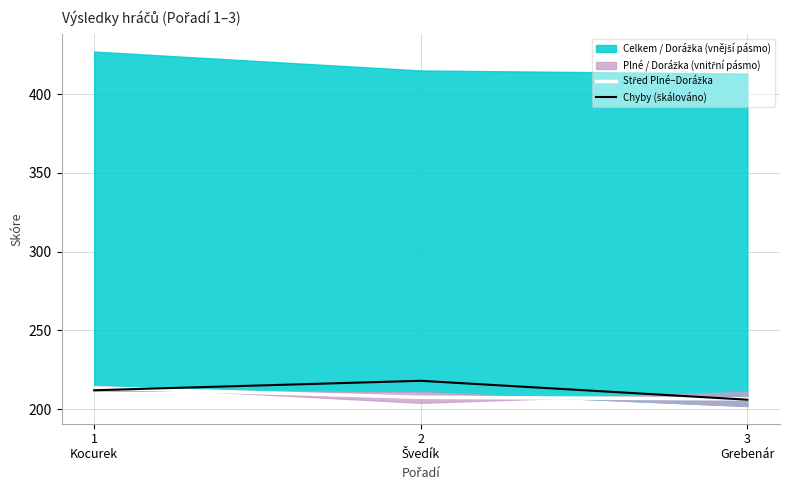

What is the lowest value of the Střed Plné–Dorážka series?

206.5